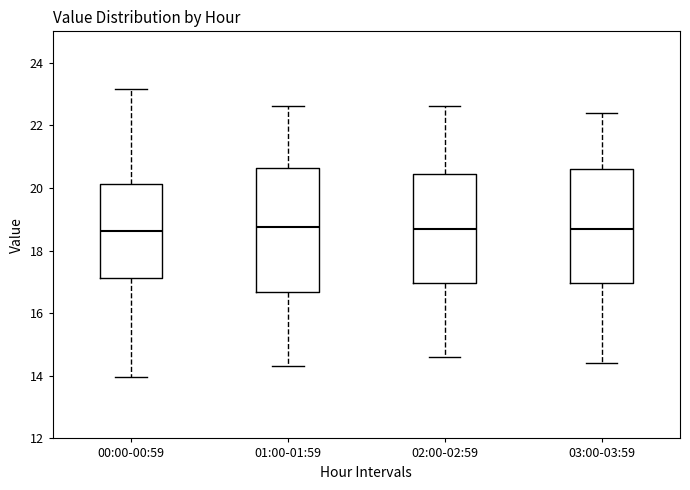

Which box is the tallest, from its lower edge to its upper edge?

01:00-01:59